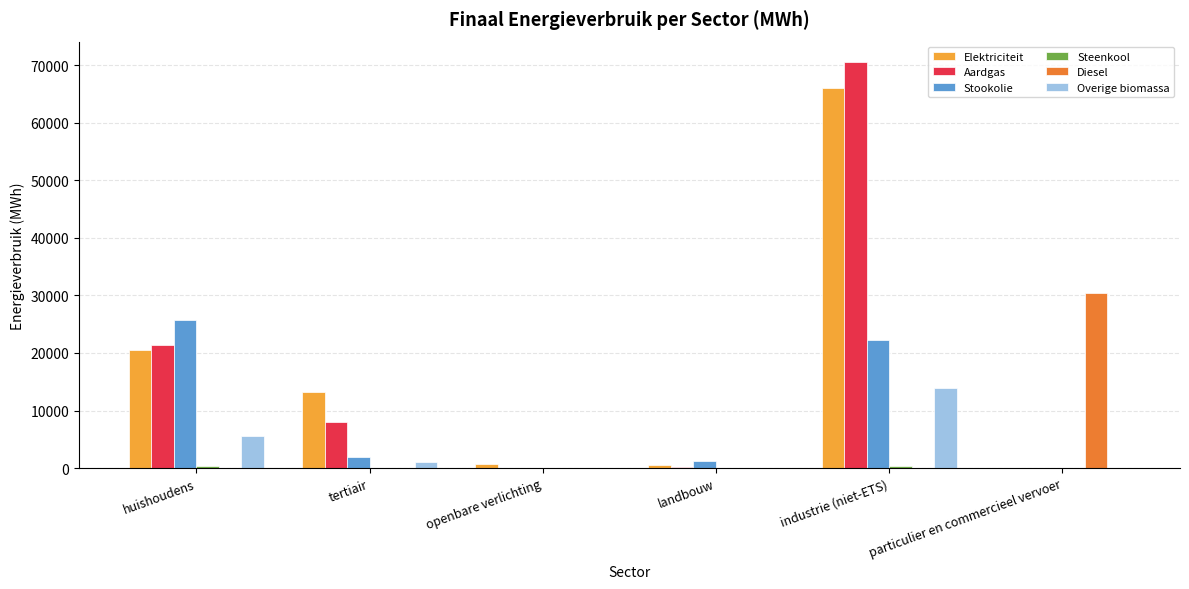

True or false: Overige biomassa has a value of 0.0 at particulier en commercieel vervoer.

True